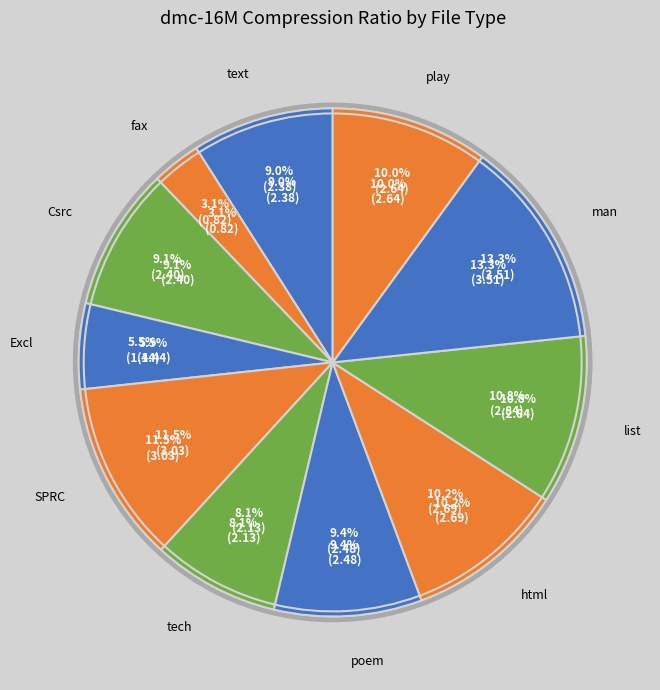

Does text account for over 50% of the chart?

No